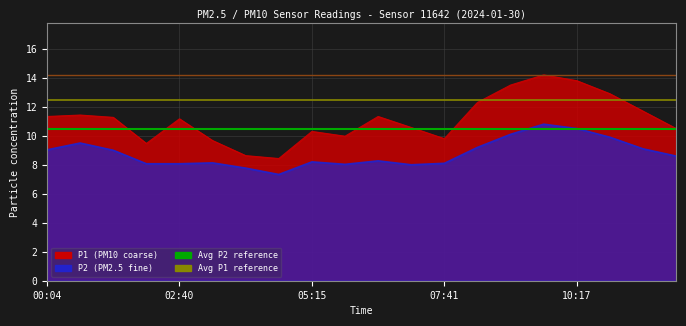

At which label does Max P1 reach its minimum?

00:04